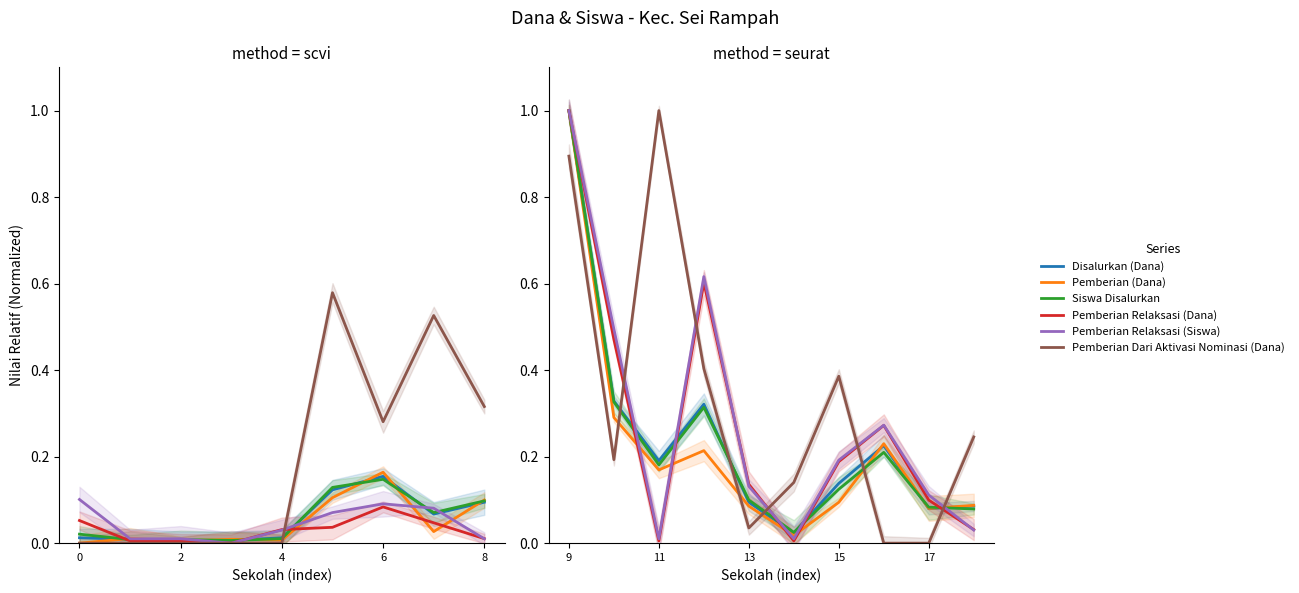

How many lines are shown in the chart?

6